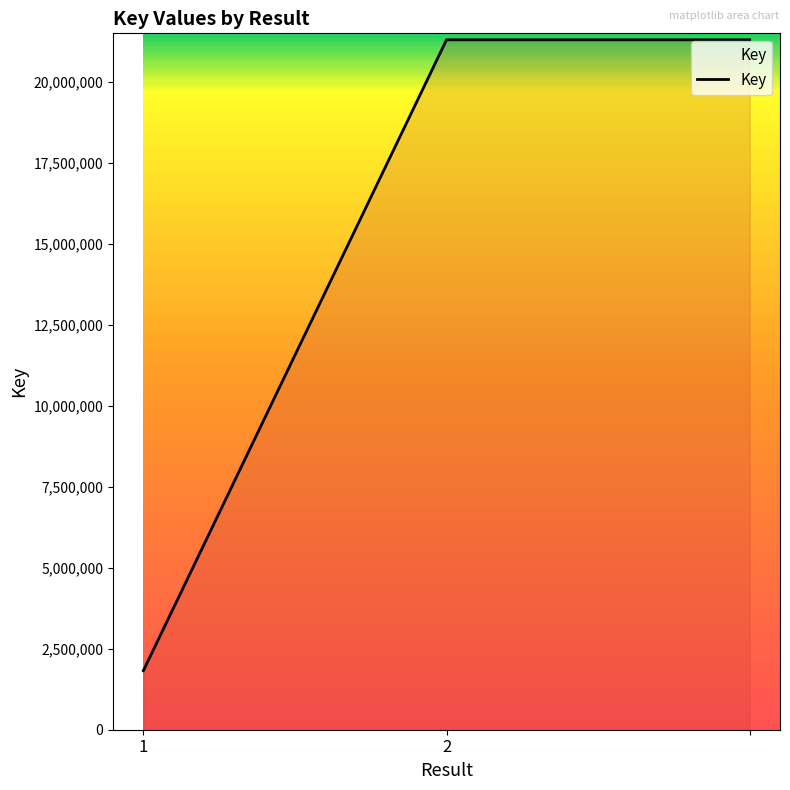

What is the difference between the second highest and minimum values?

19476896